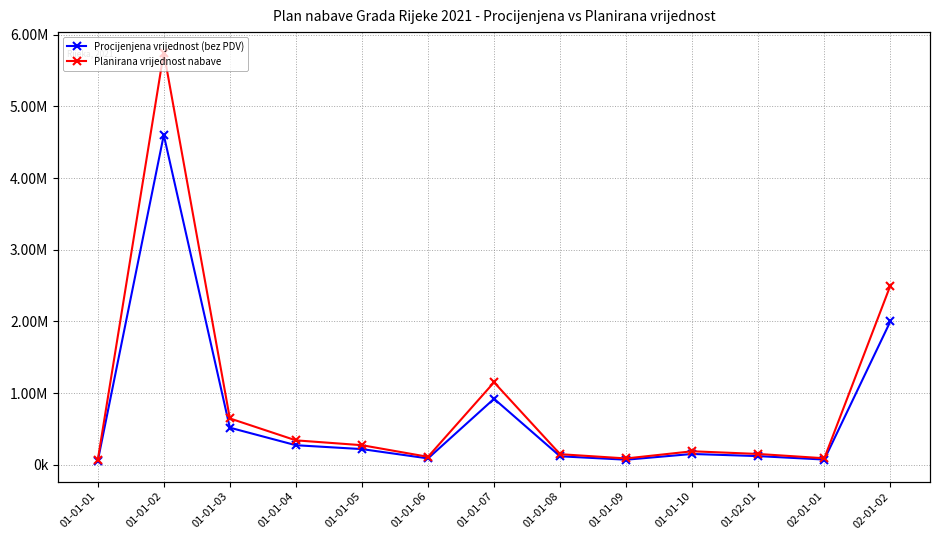

What are all the series names shown in the legend?

Procijenjena vrijednost (bez PDV), Planirana vrijednost nabave